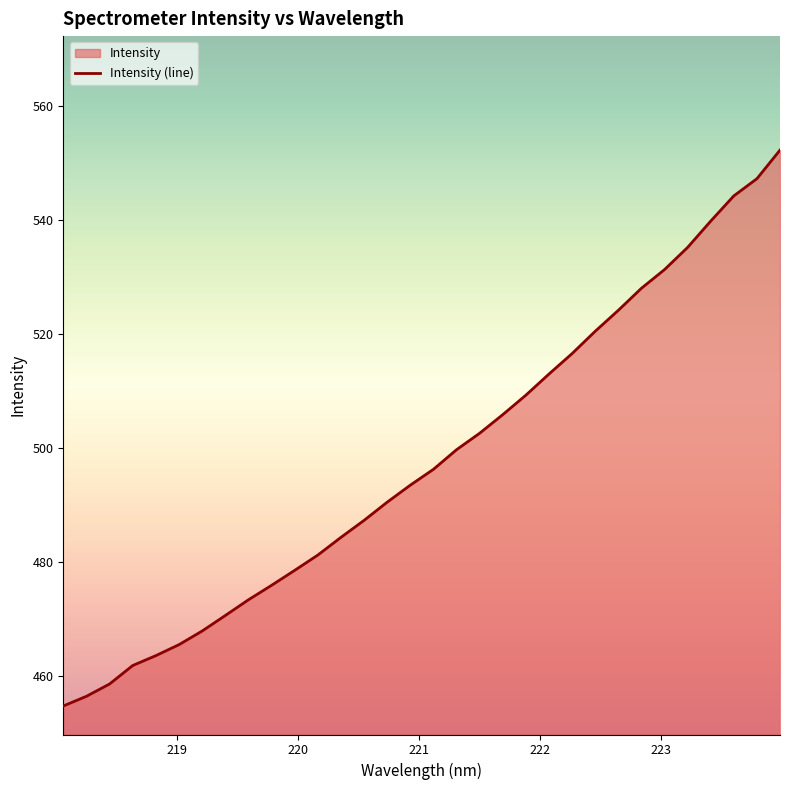

List the labels in order of value, smallest first.

218.0596, 218.2508, 218.442, 218.6332, 218.8244, 219.0156, 219.2067, 219.3979, 219.589, 219.7801, 219.9712, 220.1623, 220.3533, 220.5444, 220.7354, 220.9264, 221.1174, 221.3083, 221.4993, 221.6902, 221.8812, 222.0721, 222.263, 222.4538, 222.6447, 222.8355, 223.0264, 223.2172, 223.408, 223.5987, 223.7895, 223.9802